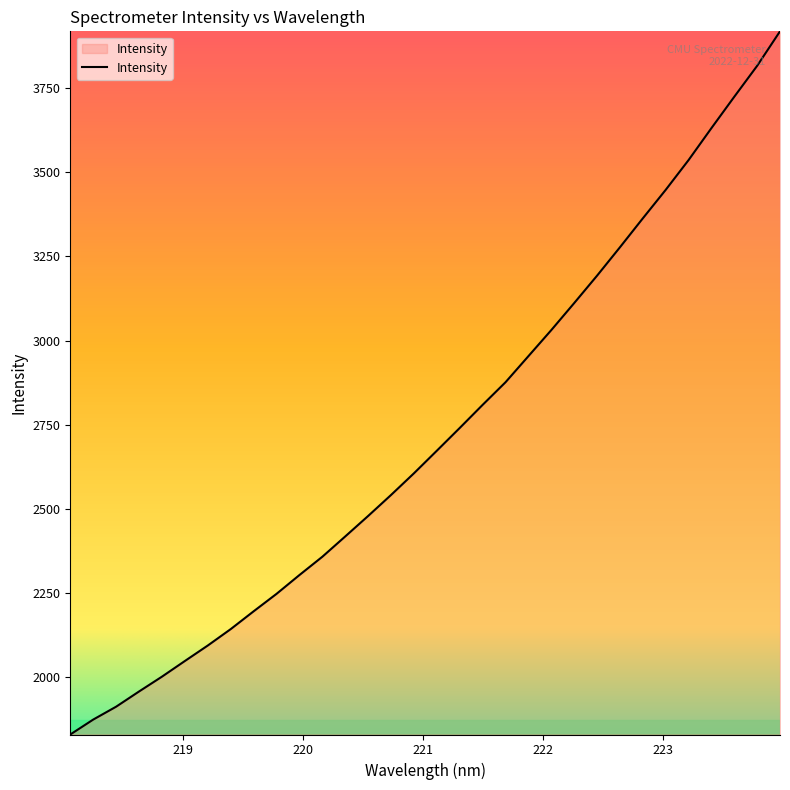

What is the smallest value displayed?

1830.6